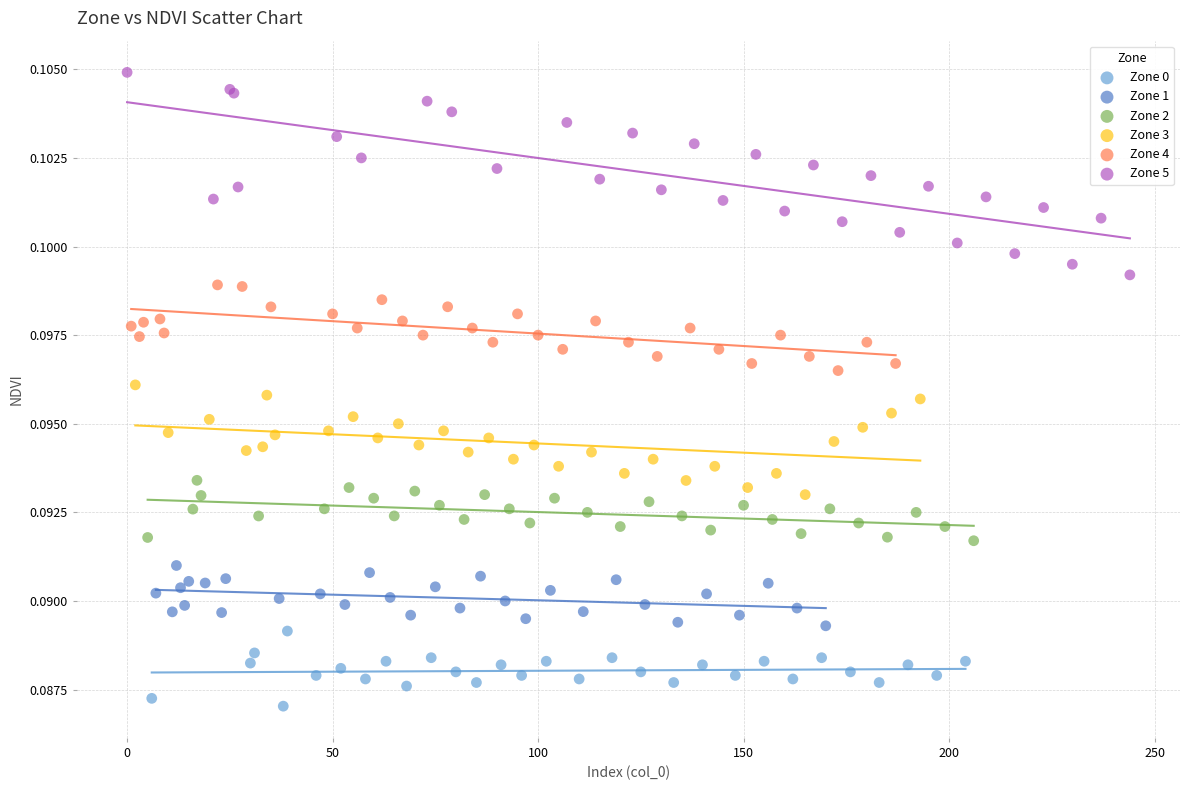

What are all the series names shown in the legend?

Zone 0, Zone 1, Zone 2, Zone 3, Zone 4, Zone 5